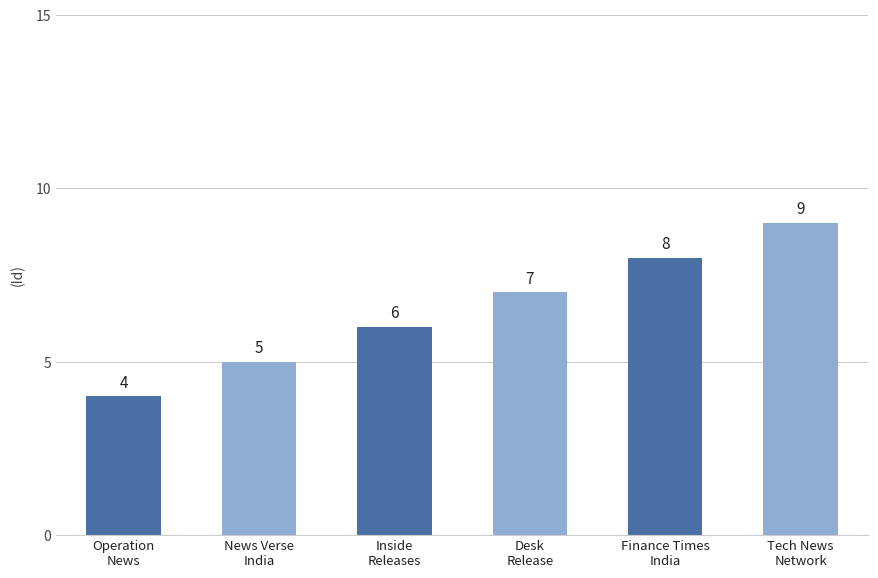

Which label corresponds to the largest value in the chart?

Tech News
Network